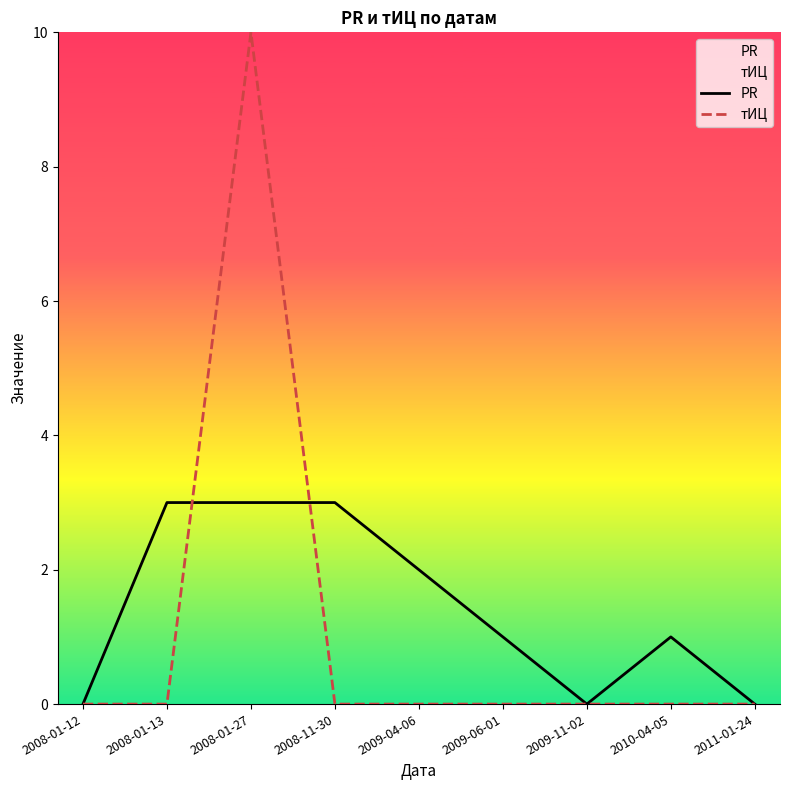

Which series has the largest total across all categories?

PR